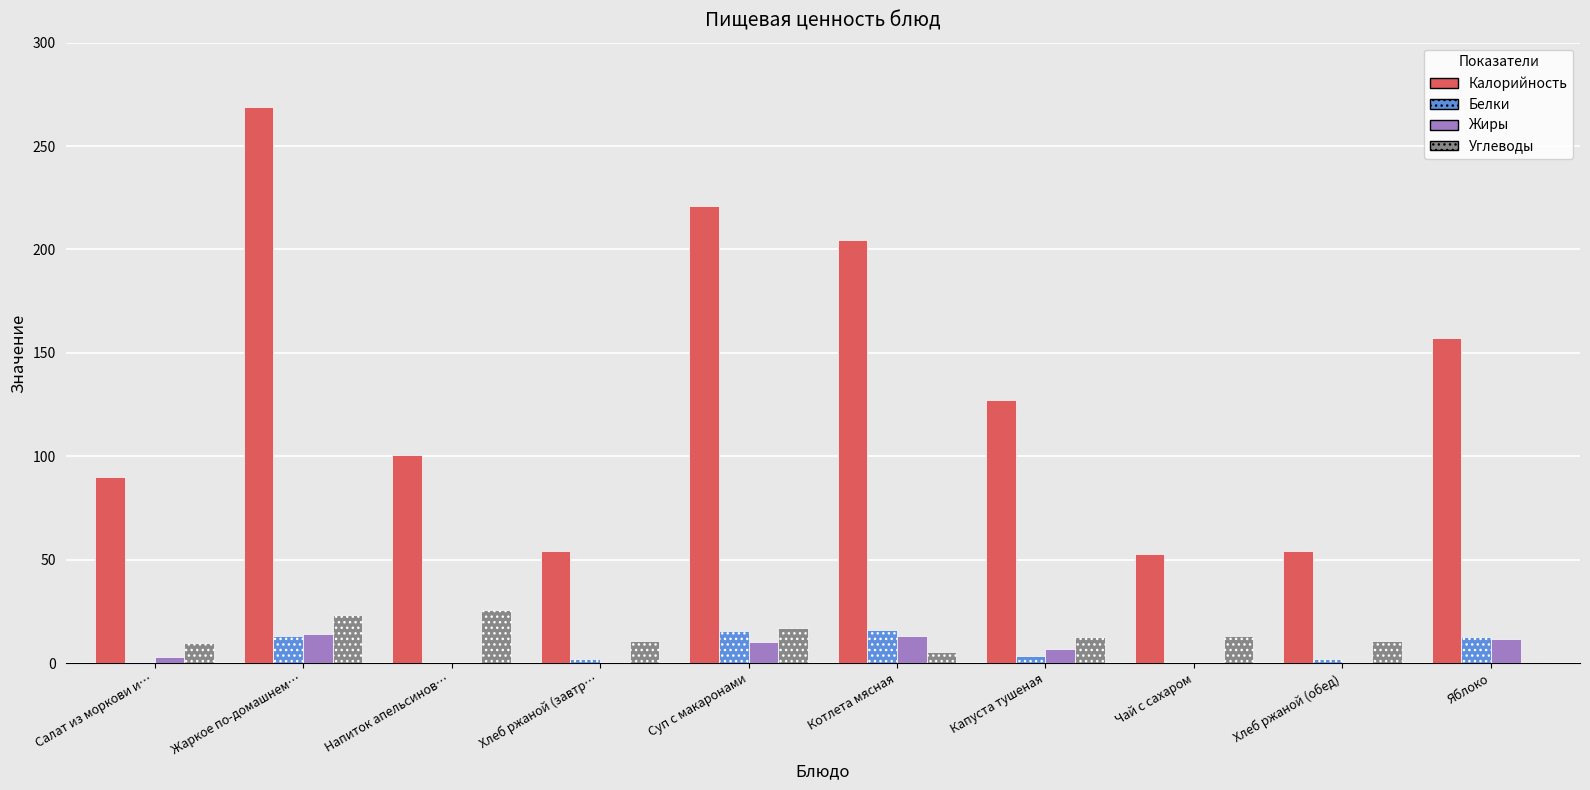

Which series has the largest total across all categories?

Калорийность